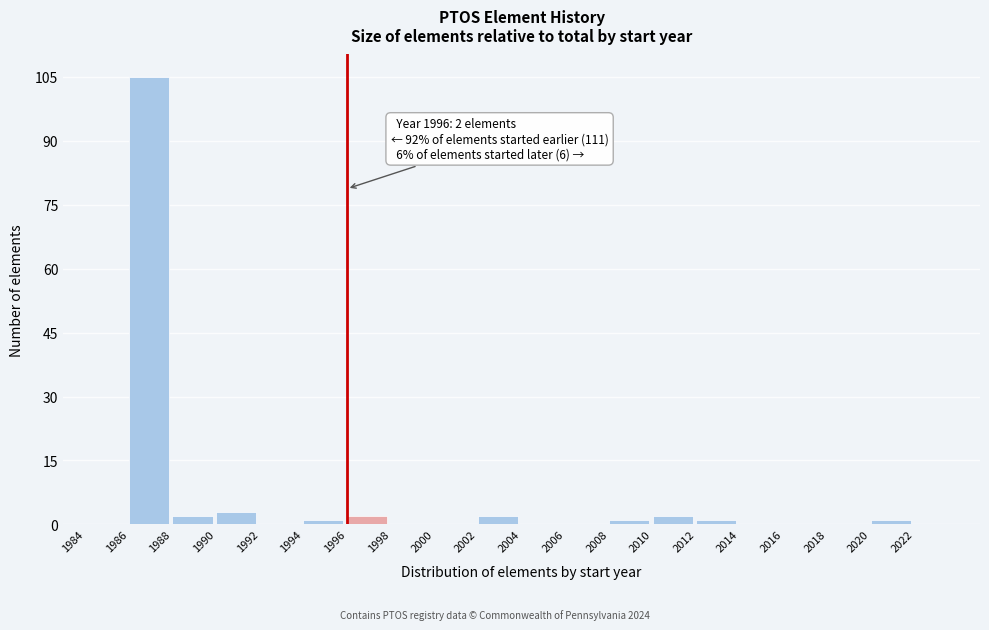

Over which range of the x-axis is the bar tallest?

1986 to 1988